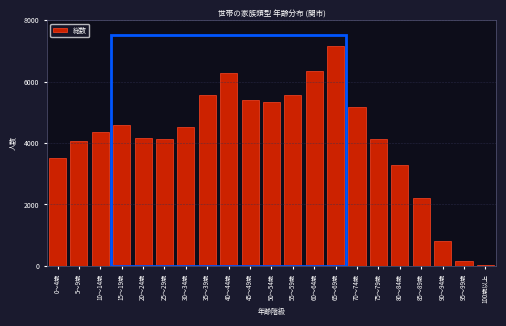

At which label is the value closest to 3590?

0～4歳